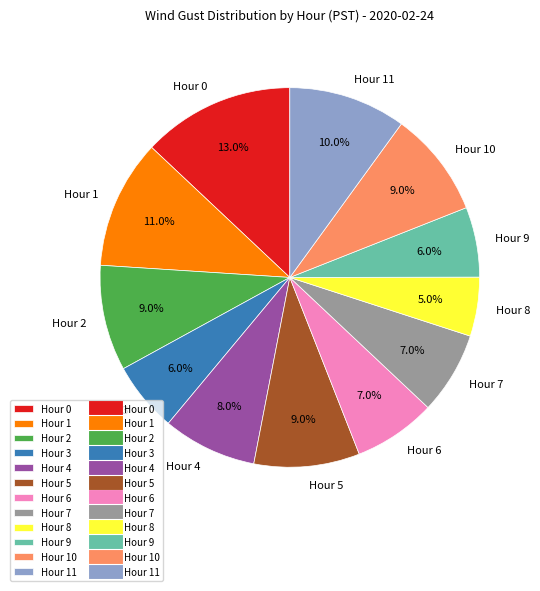

How many segments does this pie chart have?

12